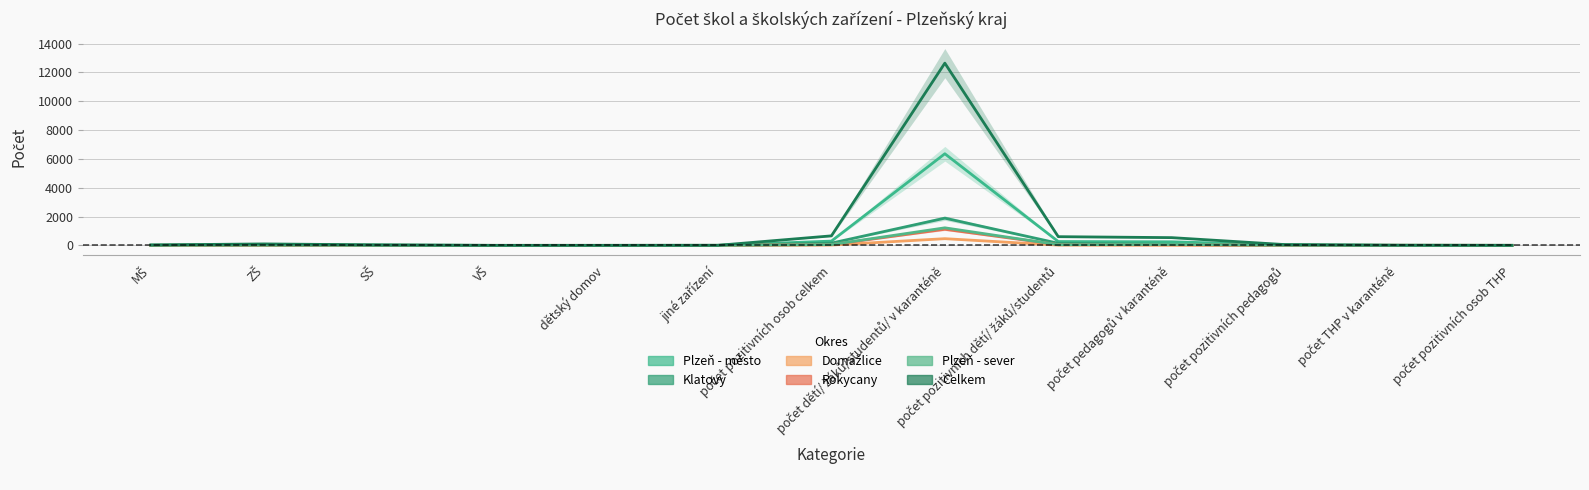

At how many categories does at least one series exceed 8321?

1